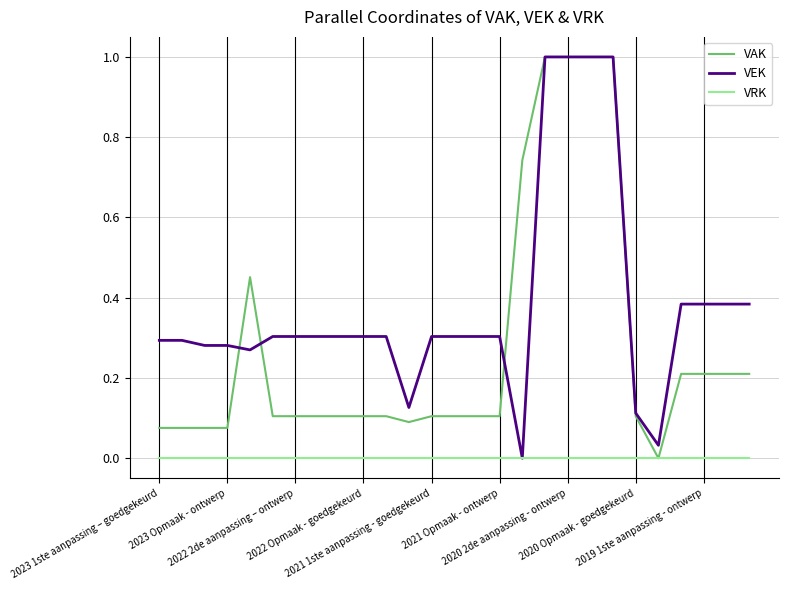

Which series has the largest total across all categories?

VEK